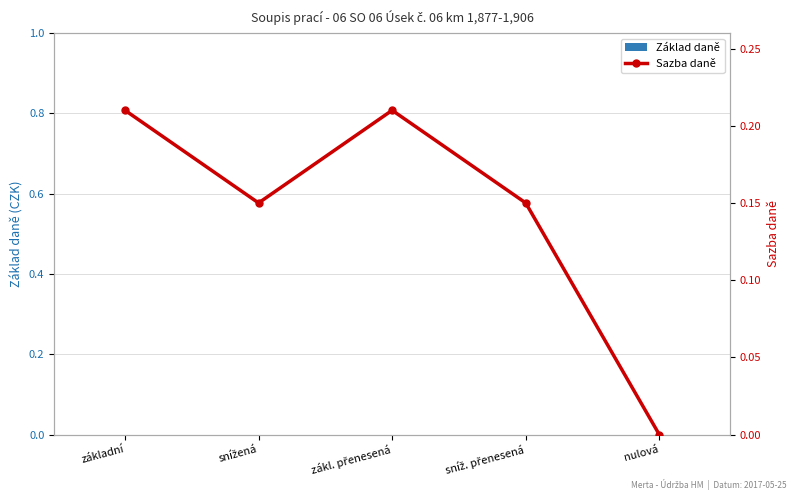

What is the label of the 1st bar from the left?

základní